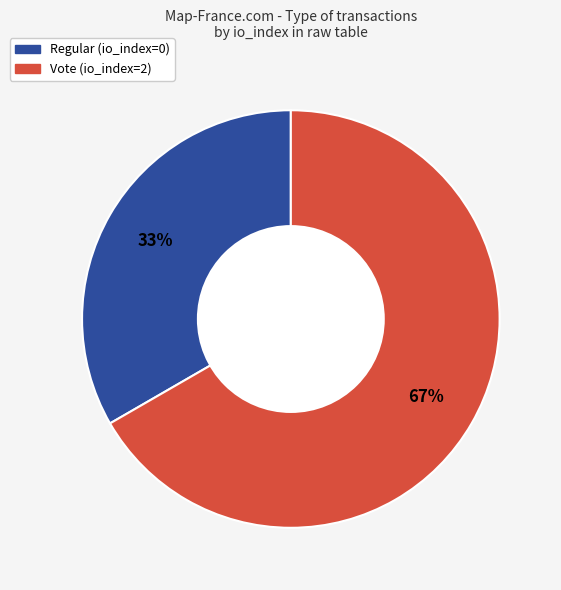

How many segments does this pie chart have?

2